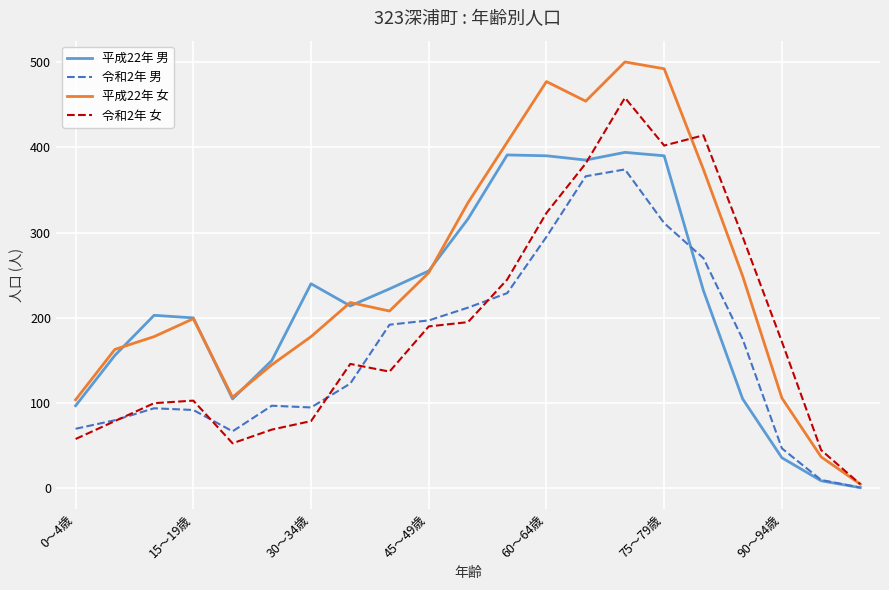

Rank the series by their average value, from highest to lowest.

平成22年 女, 平成22年 男, 令和2年 女, 令和2年 男